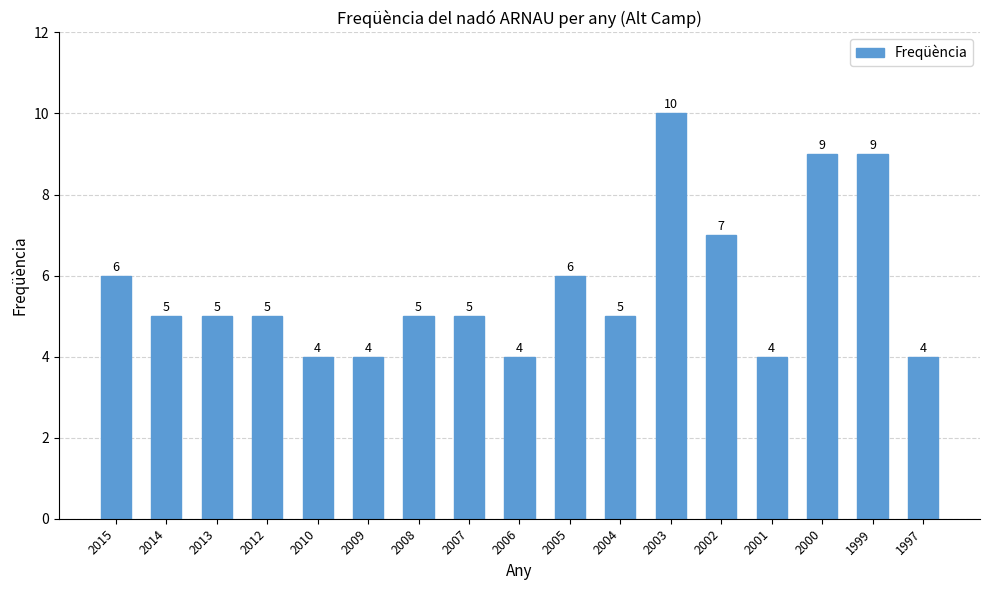

Does the chart contain stacked bars?

No